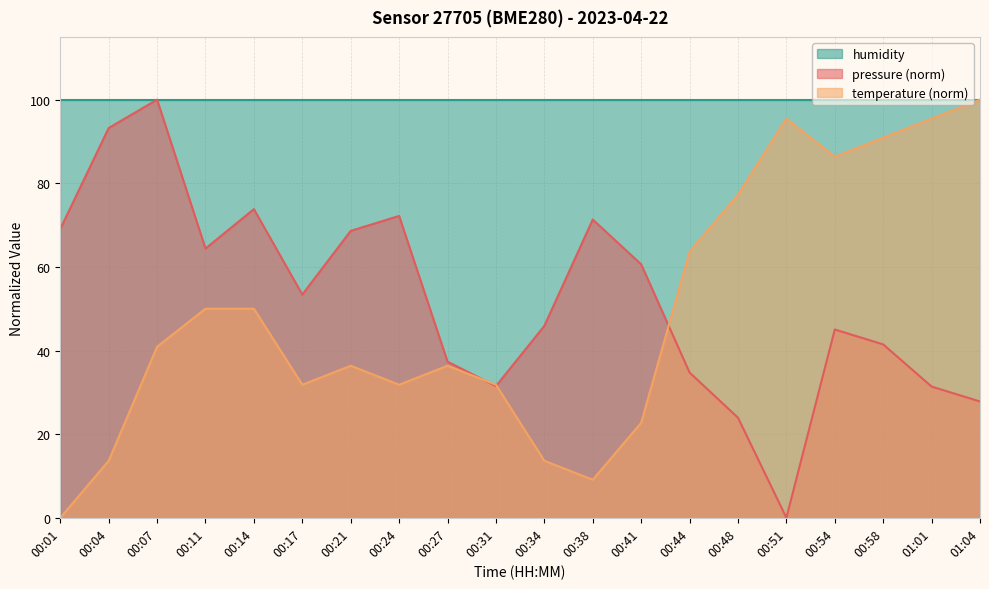

At how many categories does at least one series exceed 54?

20